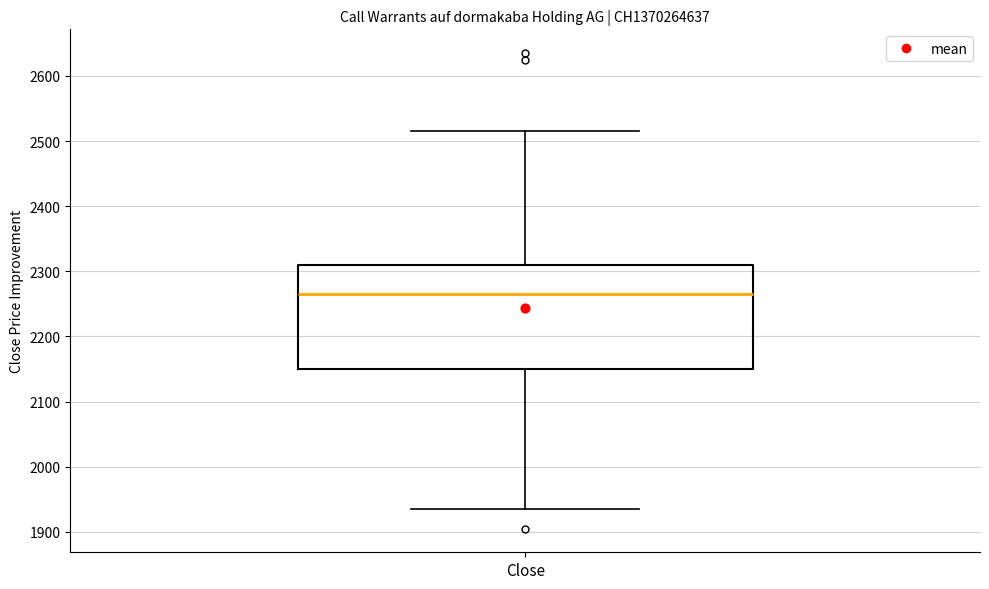

Transcribe this box plot: give where the median line is, the range the box spans, and where the two whiskers end, as read against the y-axis. The values are not printed on the chart, so give them approximately, as read against the axis.

median 2270, box 2150 to 2310, whiskers 1940 to 2520